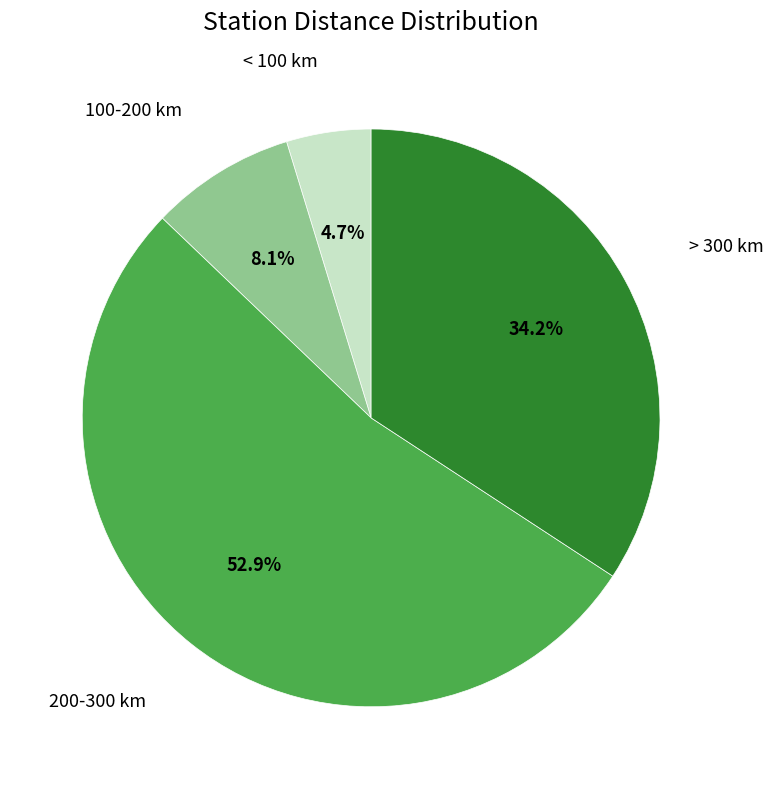

What portion of the pie excludes > 300 km?

65.8%